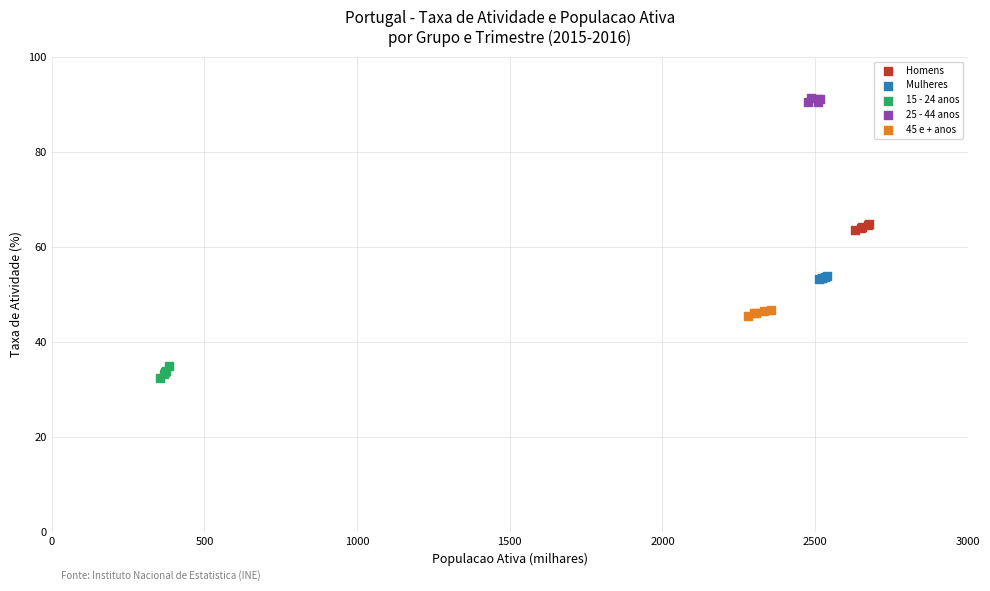

What are all the series names shown in the legend?

Homens, Mulheres, 15 - 24 anos, 25 - 44 anos, 45 e + anos